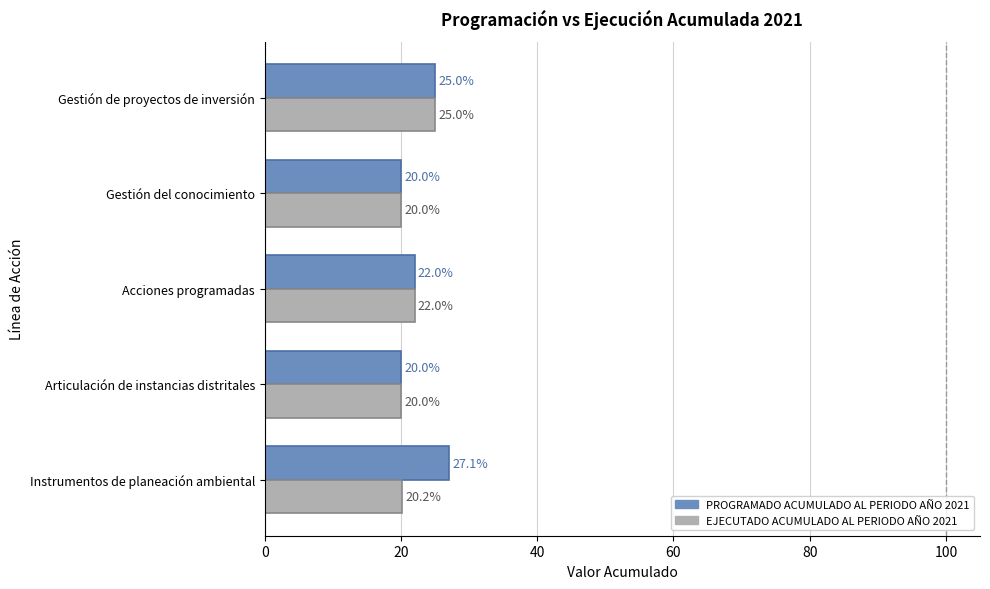

At which category is the sum across all series the highest?

Gestión de proyectos de inversión